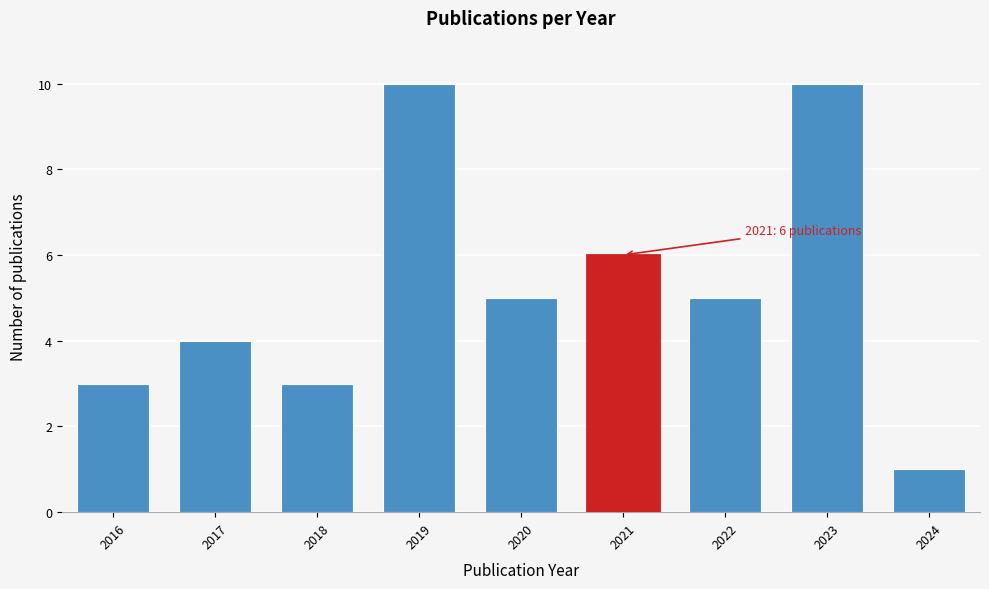

Reading left to right, transcribe all the data shown in this chart.

2016=3	2017=4	2018=3	2019=10	2020=5	2021=6	2022=5	2023=10	2024=1